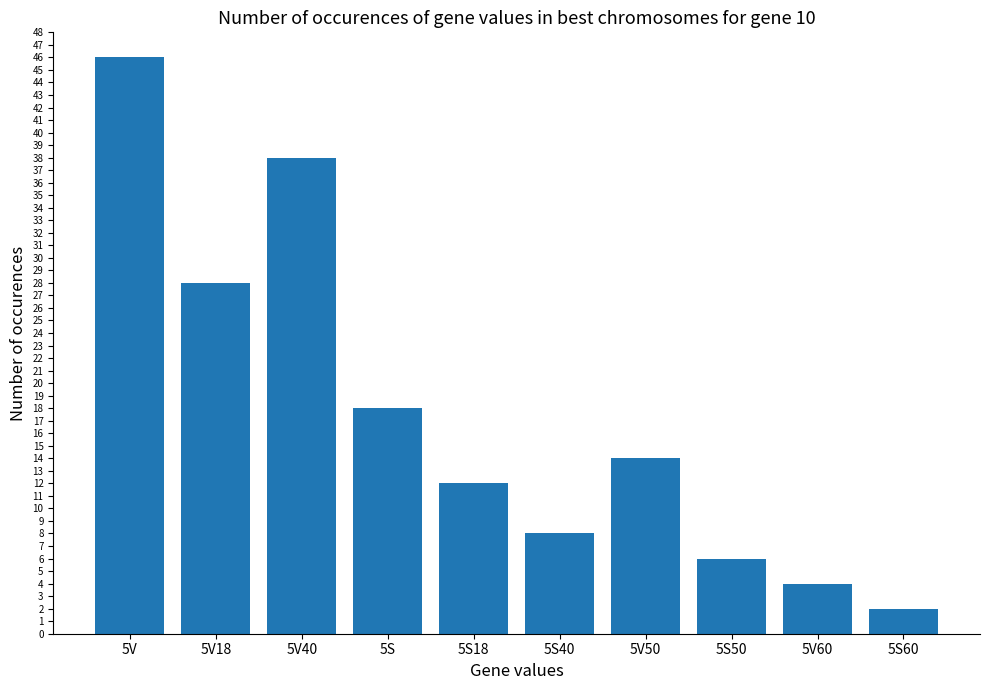

The chart shows a value of 14 at 5V50. True or false?

True